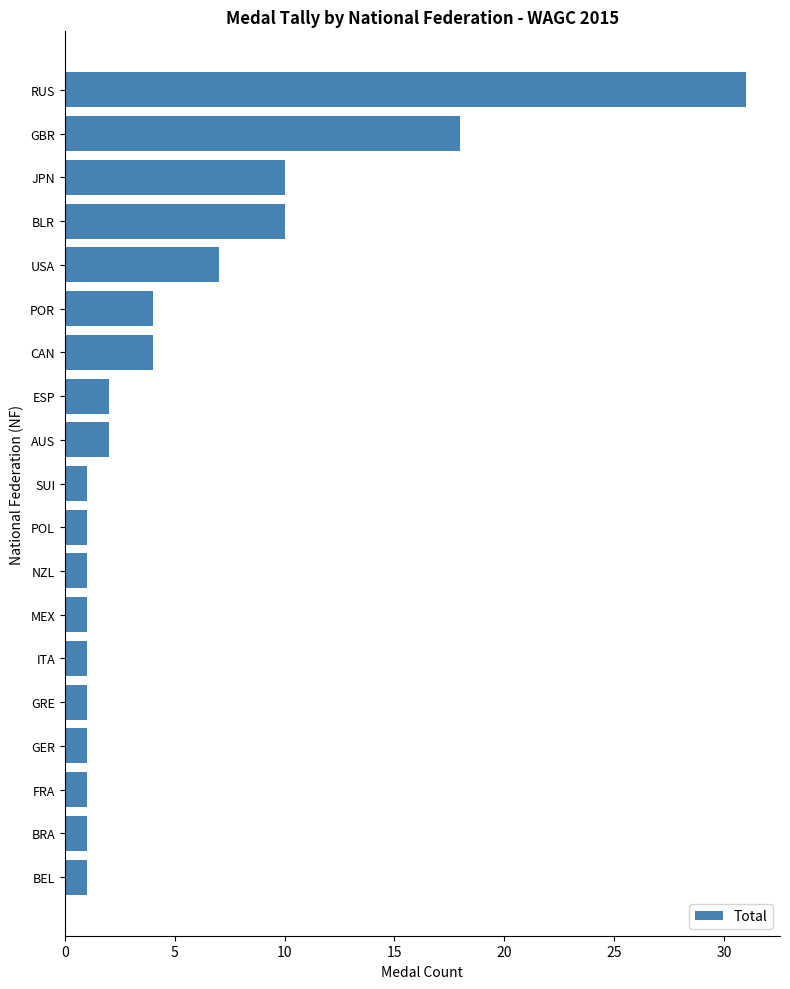

How many data points does each series have?

19